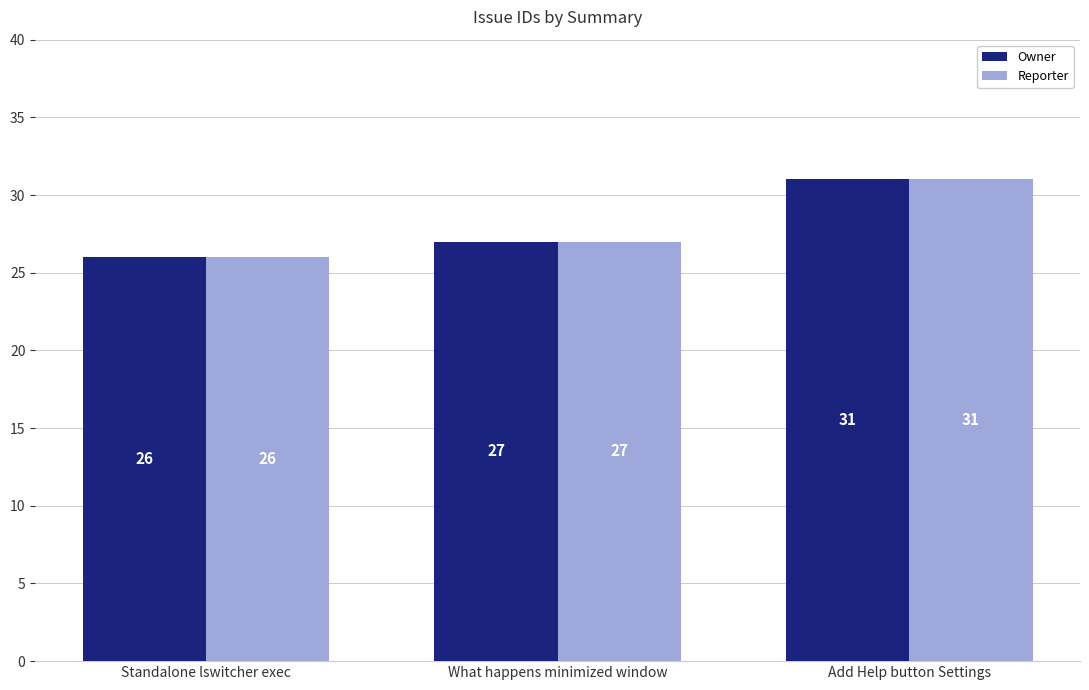

Rank the categories by Owner value from lowest to highest.

Standalone lswitcher exec, What happens minimized window, Add Help button Settings